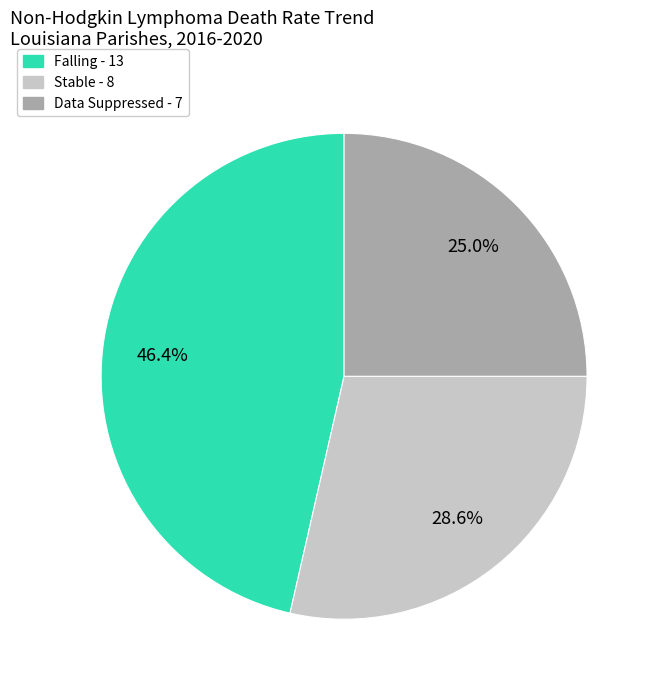

Does any single category account for the majority?

No